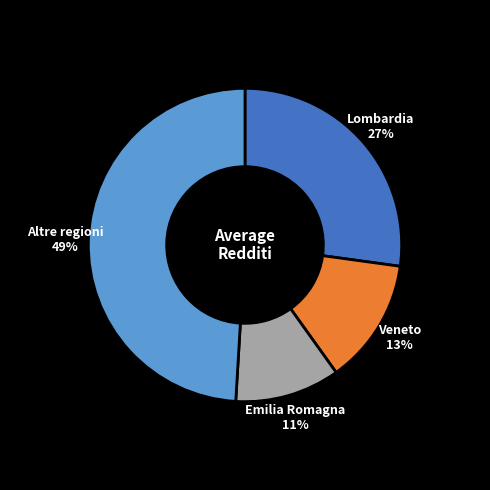

True or false: Lombardia accounts for 33% of the total.

False